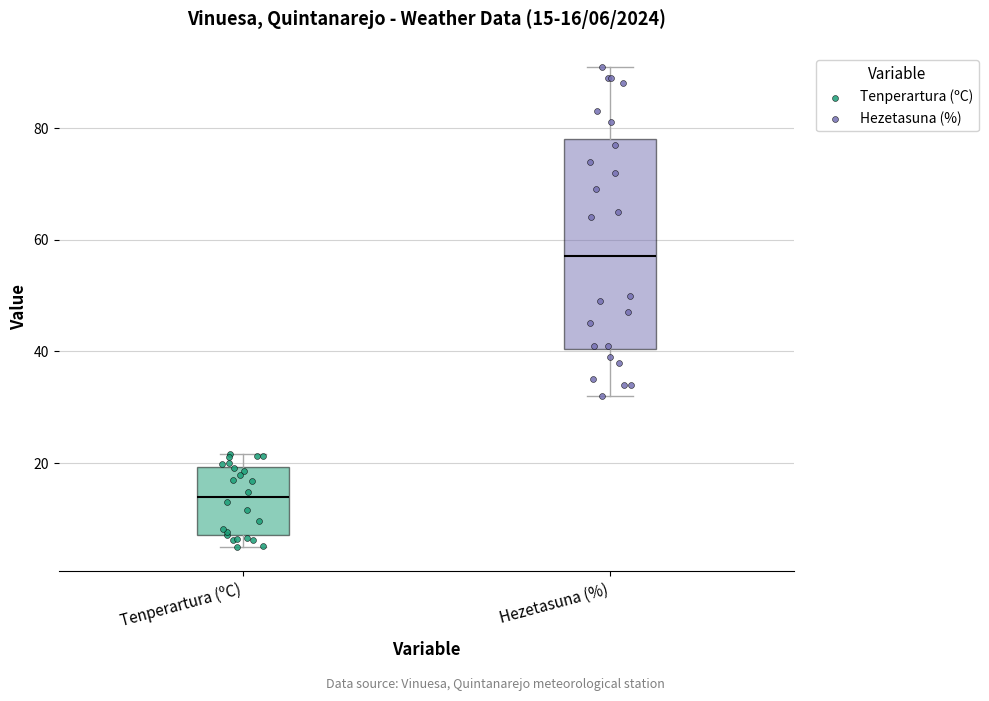

Which box's median line is the highest?

Hezetasuna (%)